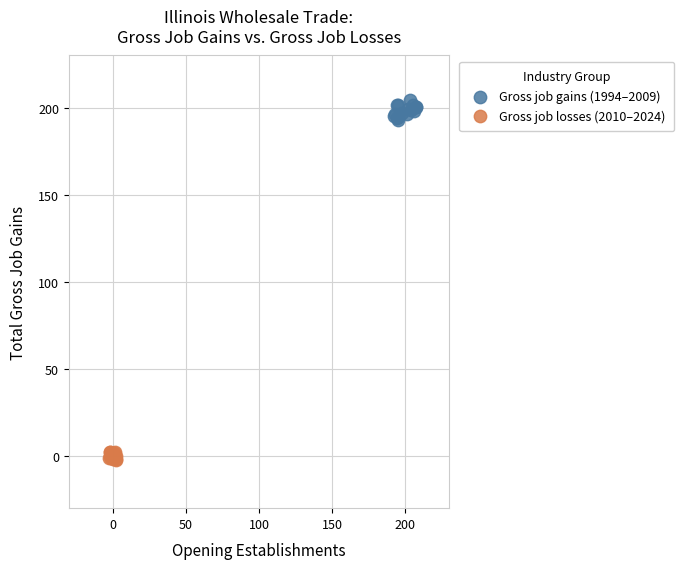

Which series contains the highest Y value?

Gross job gains (1994–2009)